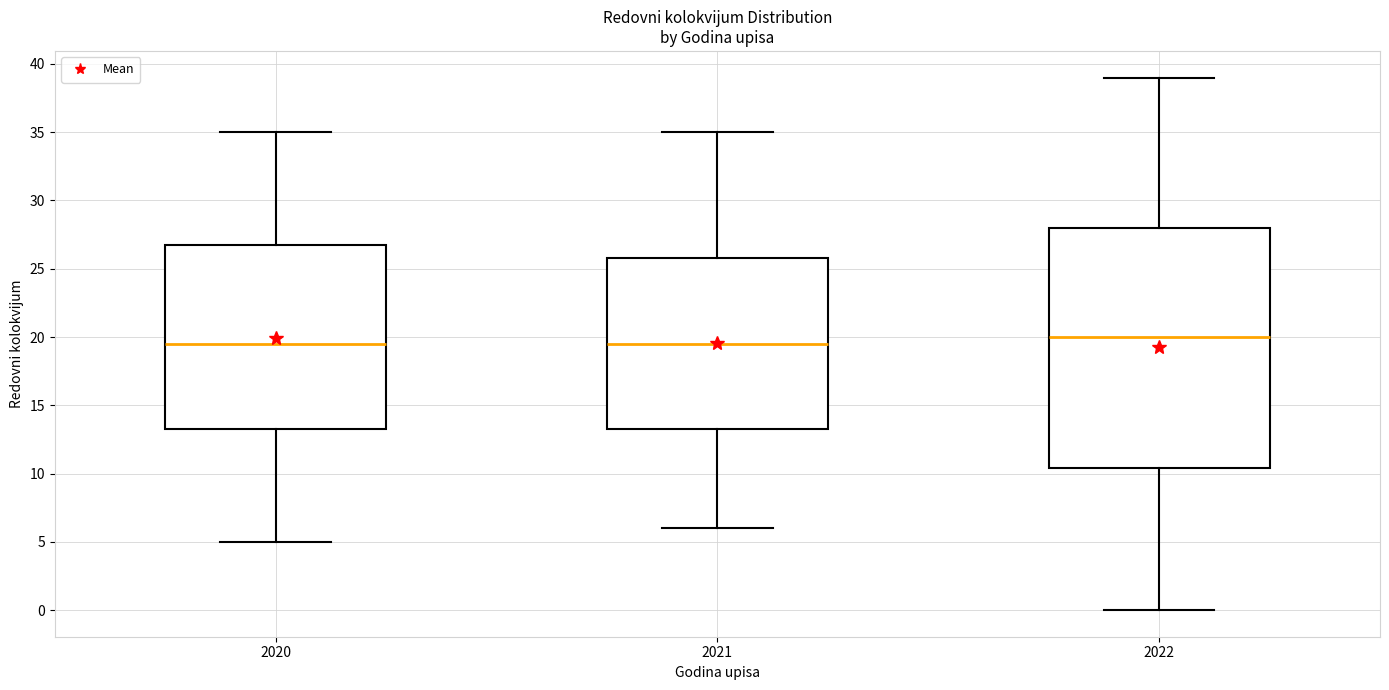

Comparing the boxes themselves (not the whiskers), which one is the tallest?

2022